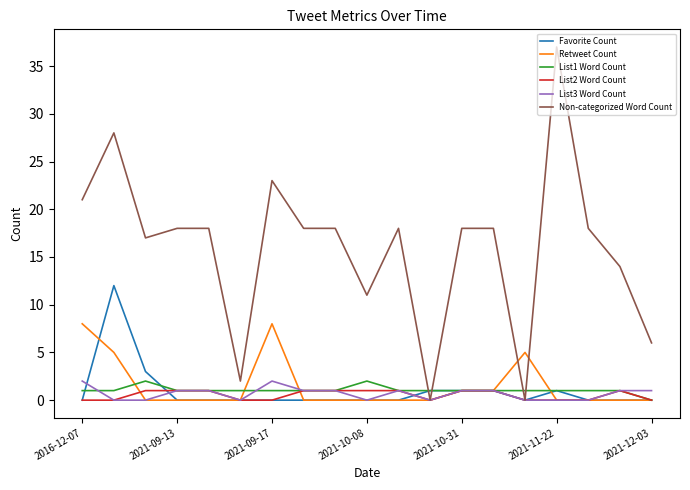

Which series ends up on top after the final intersection of Non-categorized Word Count and List1 Word Count?

Non-categorized Word Count